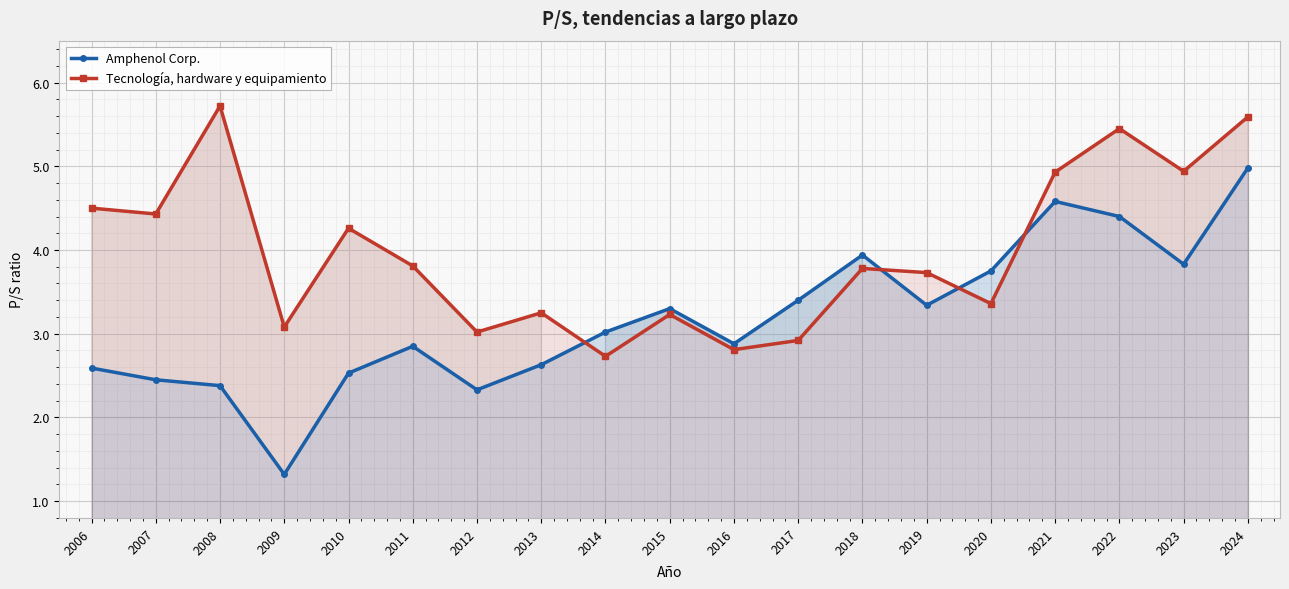

At which category does Amphenol Corp. reach its first local peak?

2011